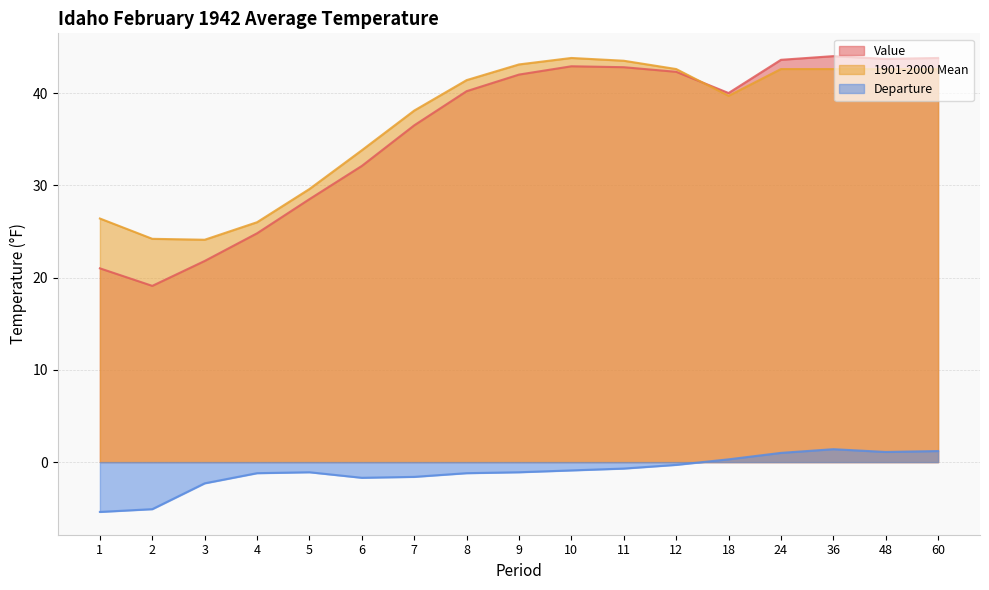

Reading right to left, transcribe all the data shown in this chart.

Value: 60=43.8	48=43.7	36=44.0	24=43.6	18=40.0	12=42.3	11=42.8	10=42.9	9=42.0	8=40.2	7=36.5	6=32.1	5=28.5	4=24.8	3=21.8	2=19.1	1=21.0
1901-2000 Mean: 60=42.6	48=42.6	36=42.6	24=42.6	18=39.7	12=42.6	11=43.5	10=43.8	9=43.1	8=41.4	7=38.1	6=33.8	5=29.6	4=26.0	3=24.1	2=24.2	1=26.4
Departure: 60=1.2	48=1.1	36=1.4	24=1.0	18=0.3	12=-0.3	11=-0.7	10=-0.9	9=-1.1	8=-1.2	7=-1.6	6=-1.7	5=-1.1	4=-1.2	3=-2.3	2=-5.1	1=-5.4